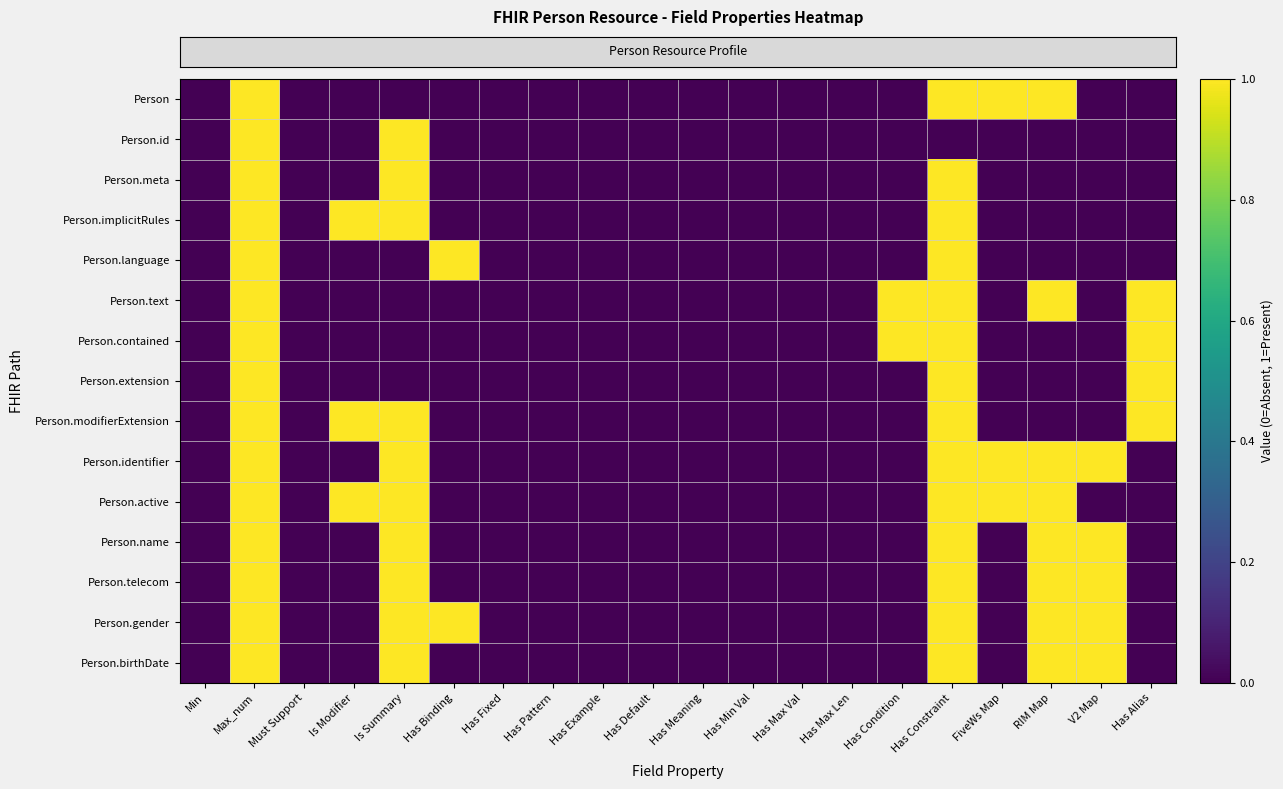

Between Has Example and Has Max Val, which is larger?

Has Example